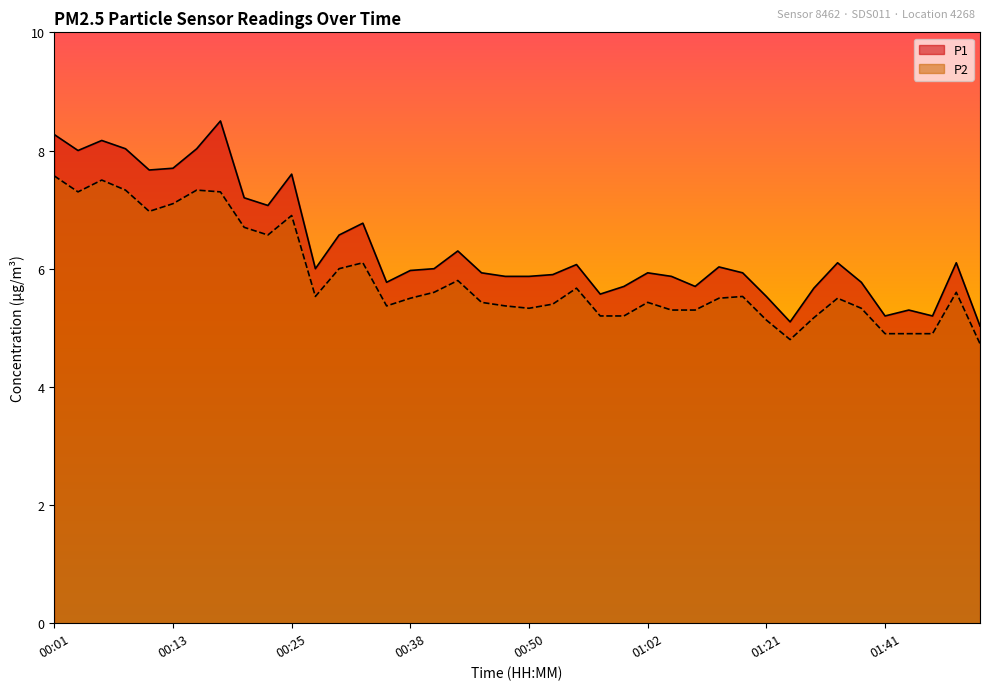

How many interior local valleys does the P2 series have?

7